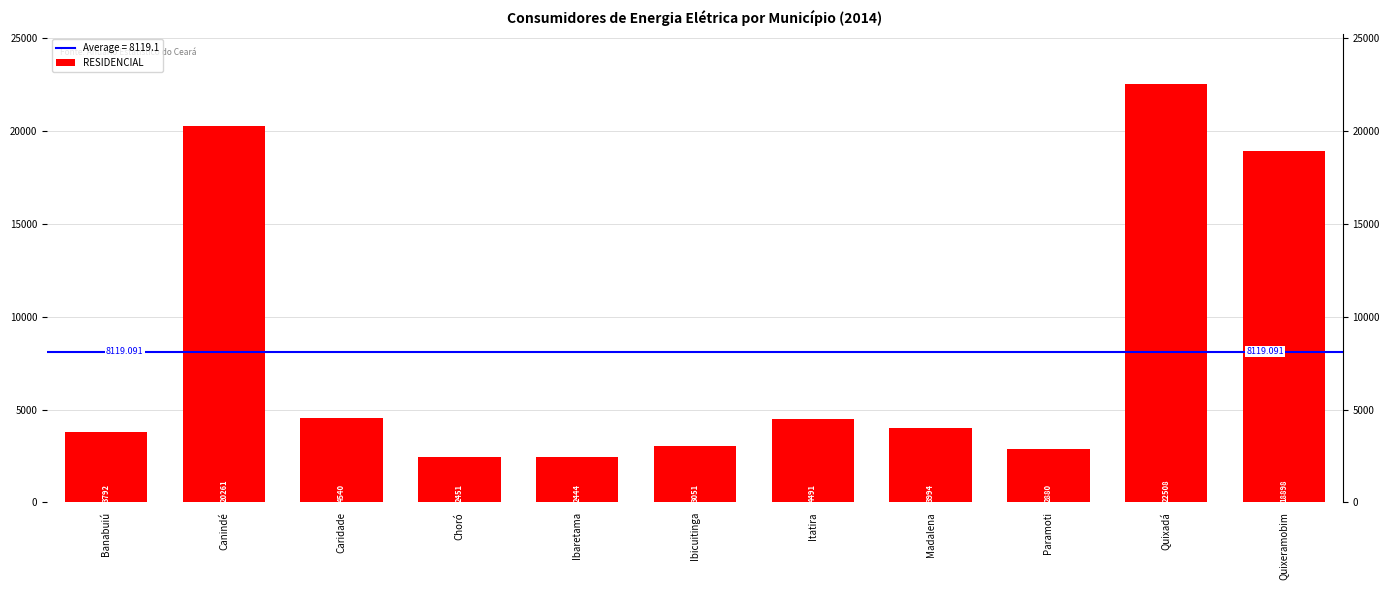

What position from the left is Ibicuitinga?

6